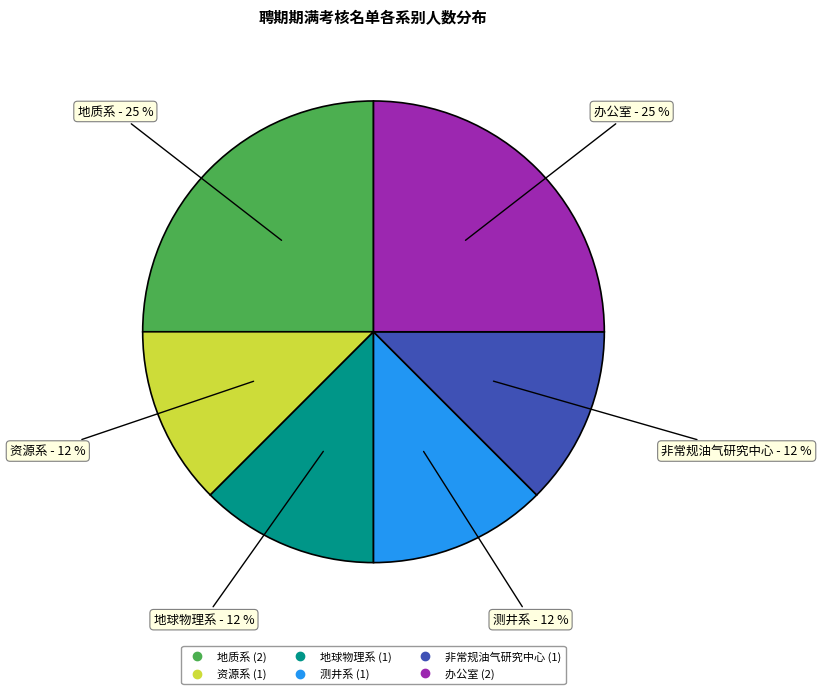

Does 地质系 represent more than half of the total?

No